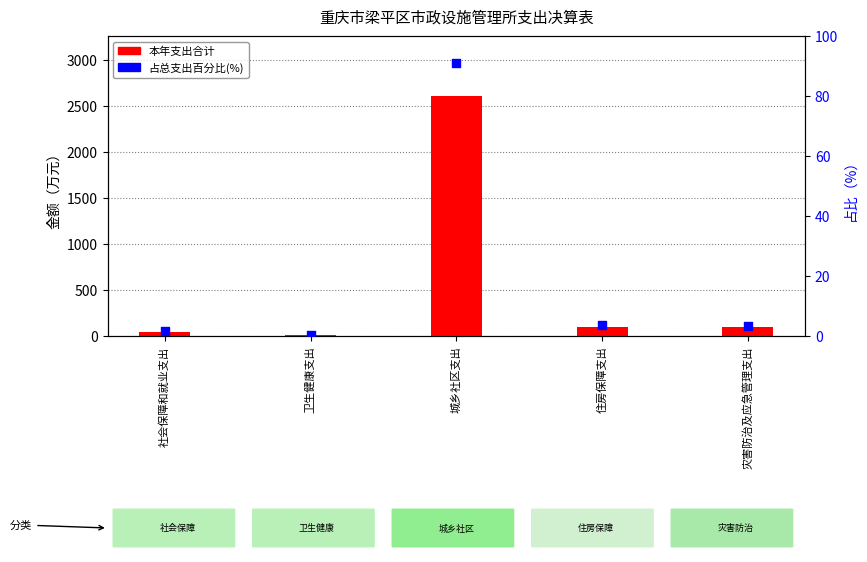

What is the total value across all series at 住房保障支出?

106.0